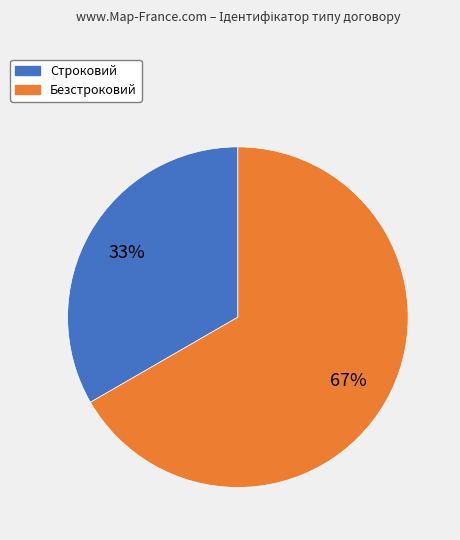

To the nearest percent, what is the combined percentage of Строковий and Безстроковий?

100%